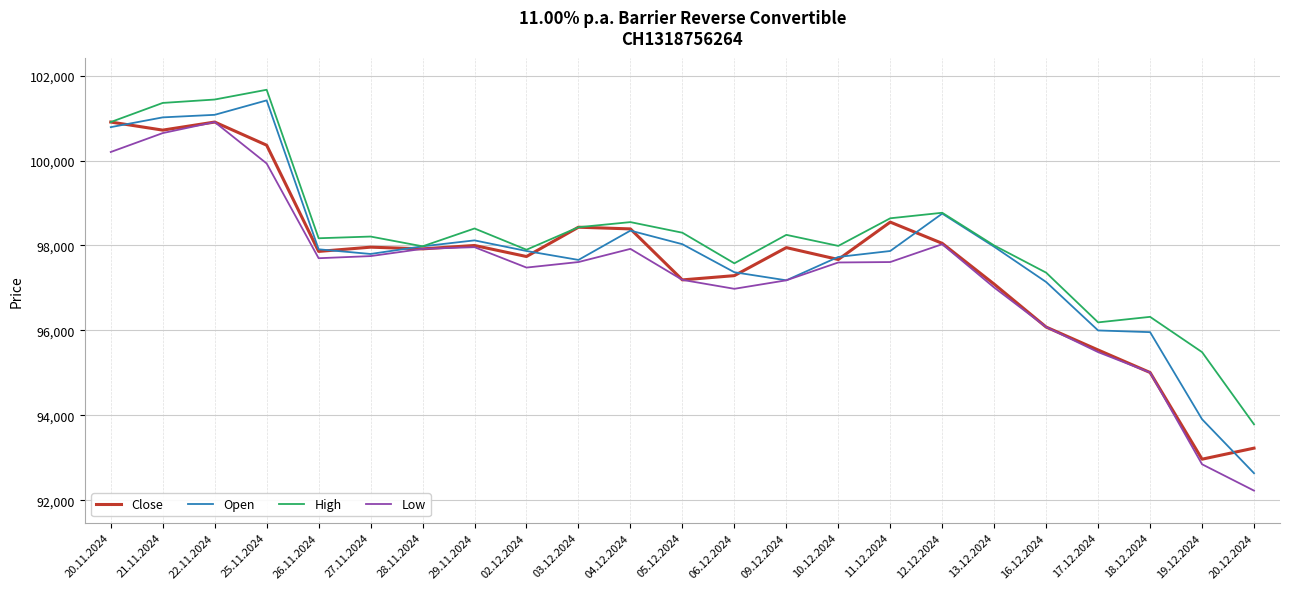

Which series ends up on top after the final intersection of Close and Open?

Close